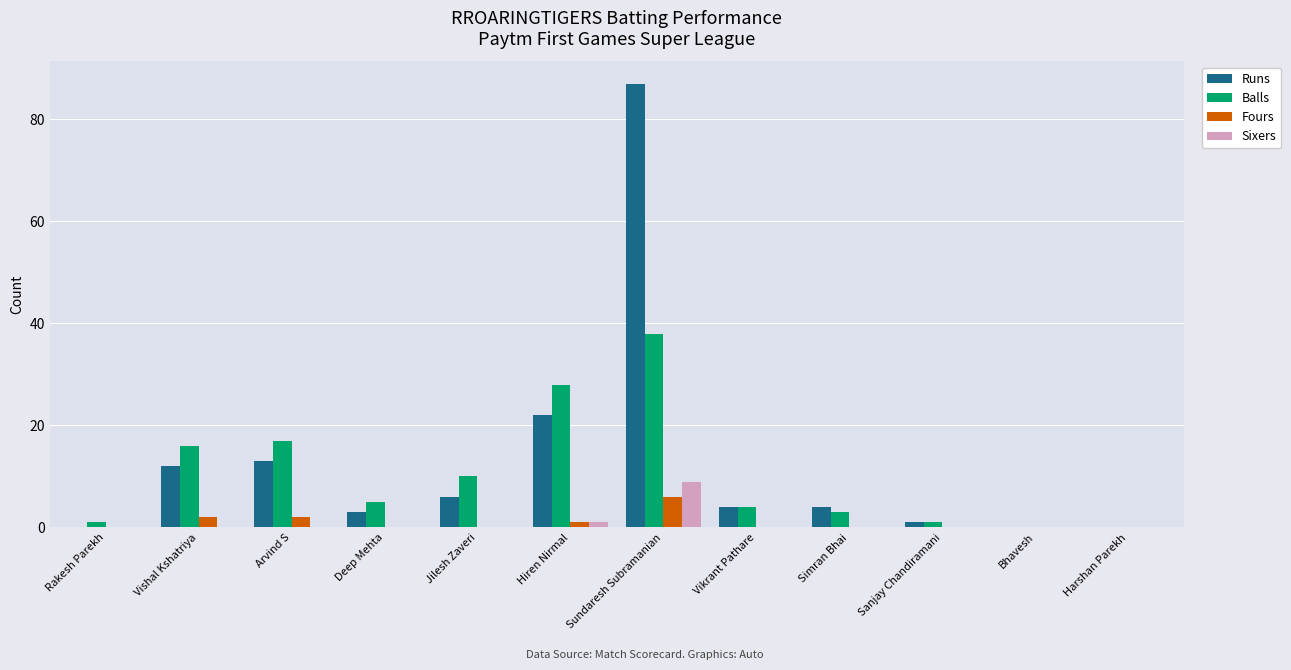

Which series has the widest spread of values?

Runs